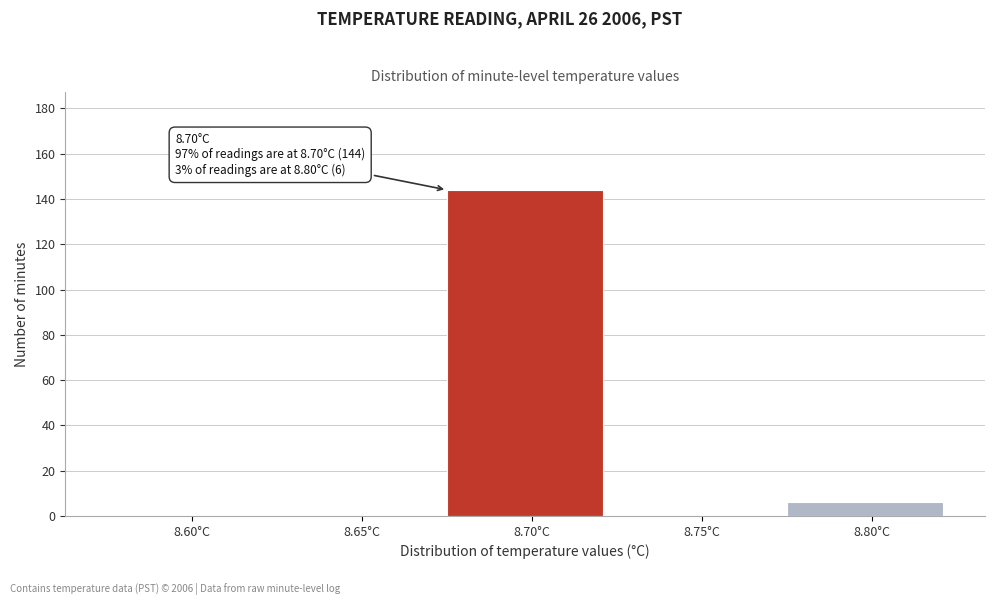

Reading right to left, extract all data points from this chart.

8.80°C=6	8.75°C=0	8.70°C=144	8.65°C=0	8.60°C=0